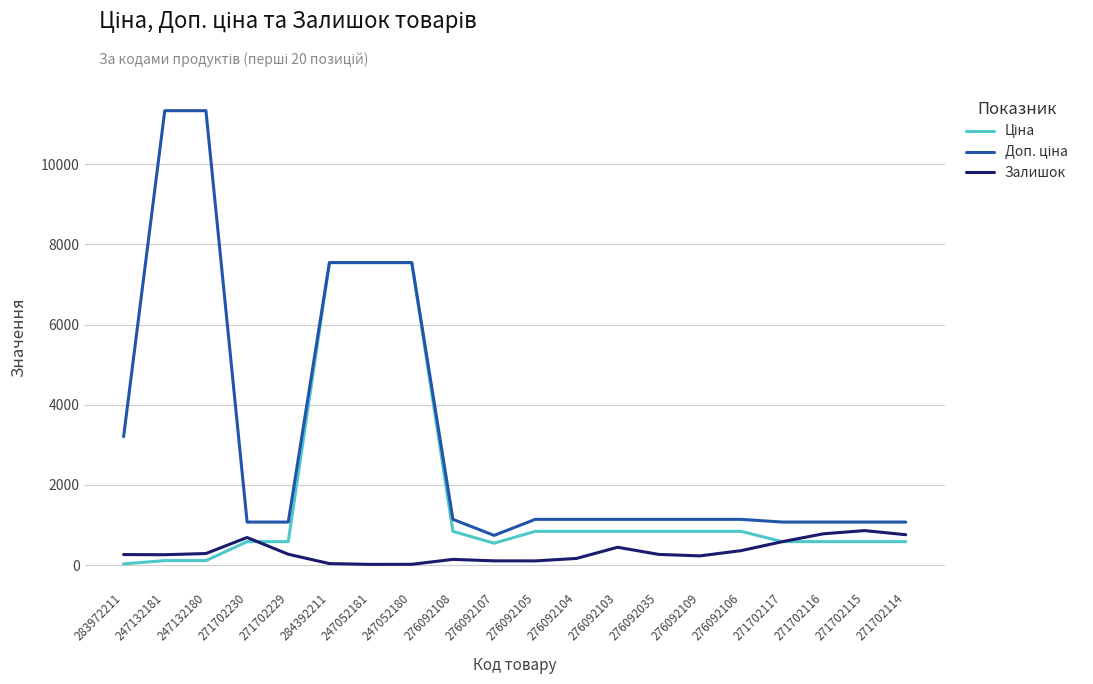

What is the smallest value displayed?

19.0